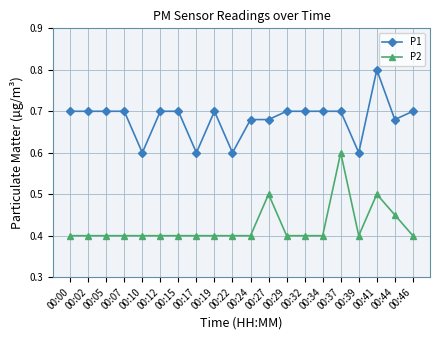

How many P2 values are between 0 and 1?

20